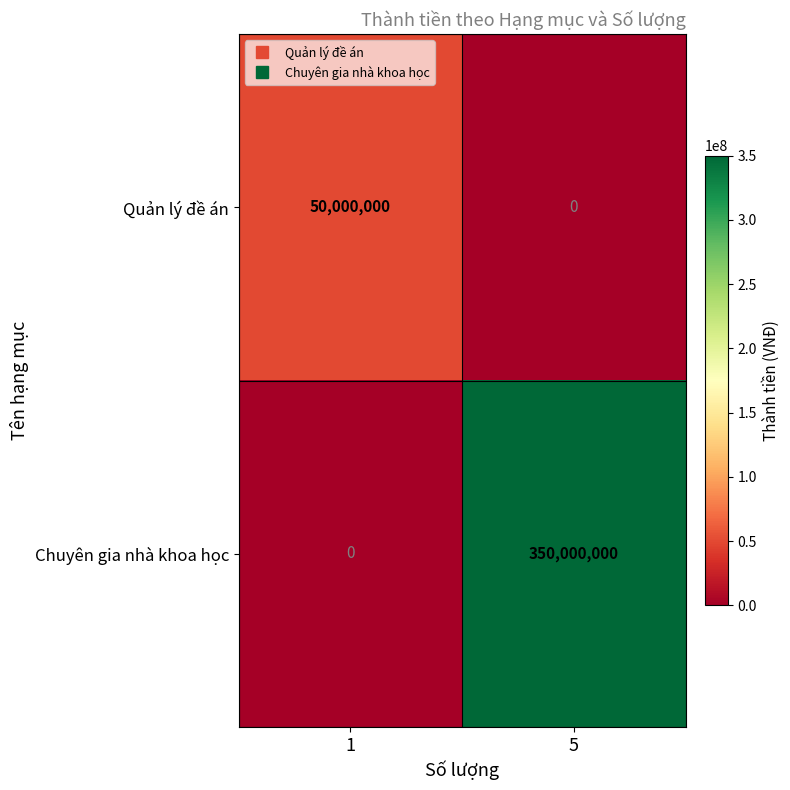

What is the approximate value of Quản lý đề án at 1, to the nearest 10?

50000000